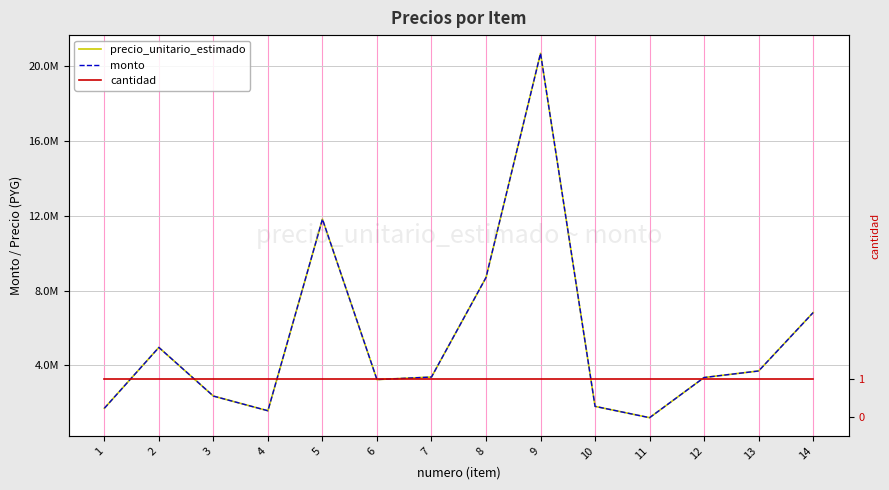

Reading left to right, what are all the values shown in this chart?

precio_unitario_estimado: 1703000	4960000	2356500	1571000	11825000	3240000	3375000	8702000	20700000	1805000	1200000	3350000	3700000	6825000
monto: 1703000	4960000	2356500	1571000	11825000	3240000	3375000	8702000	20700000	1805000	1200000	3350000	3700000	6825000
cantidad: 1	1	1	1	1	1	1	1	1	1	1	1	1	1